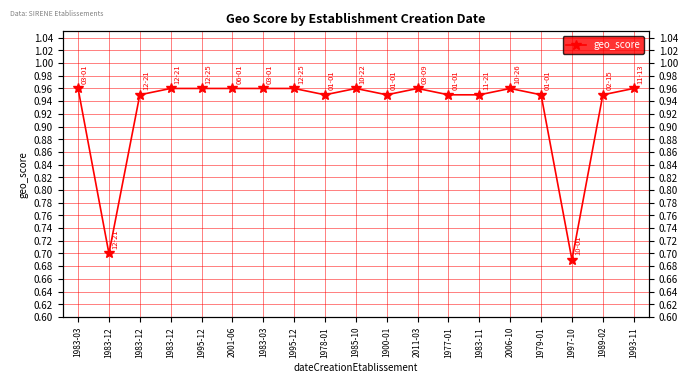

Is it true that the value at 1983-12 is 0.9?

True